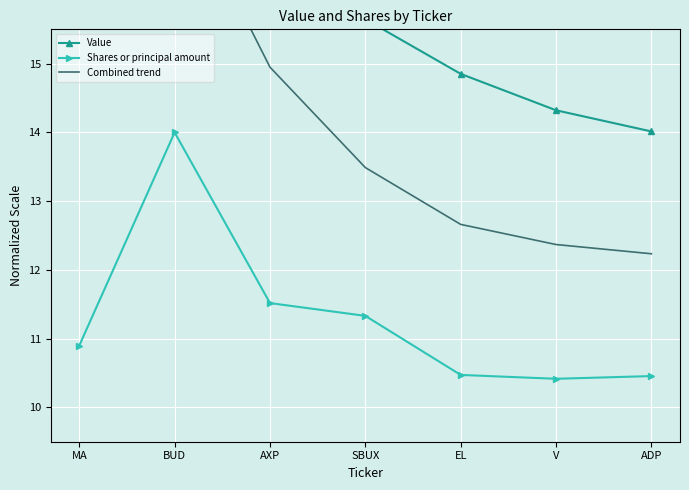

What is the spread (max minus min) of values at SBUX?

4.3